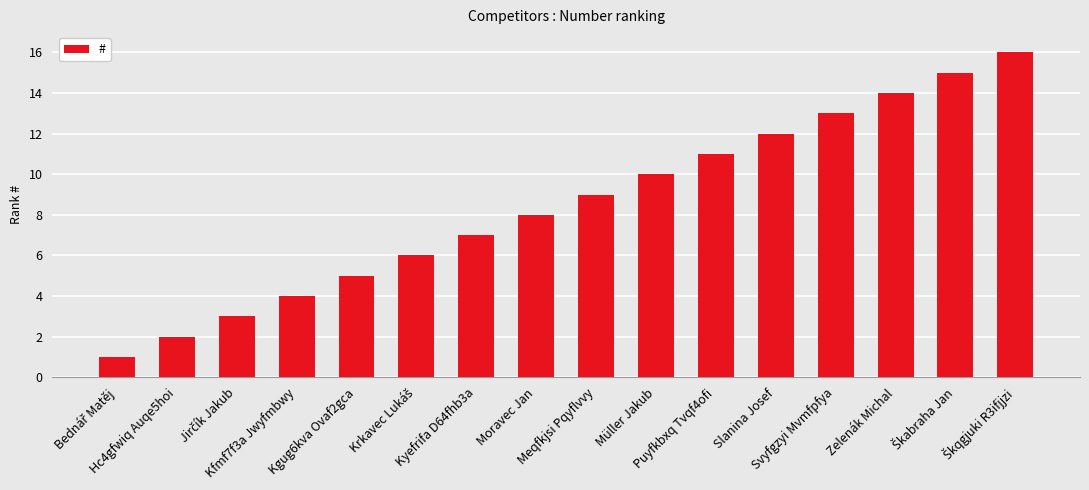

What is the sum of all values?

136